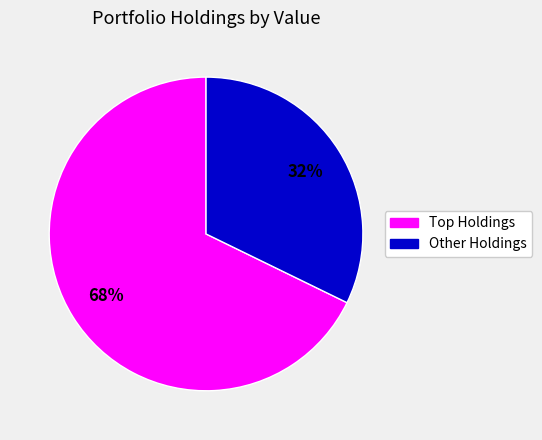

To the nearest percent, what is the difference between the largest and smallest slice percentages?

36%